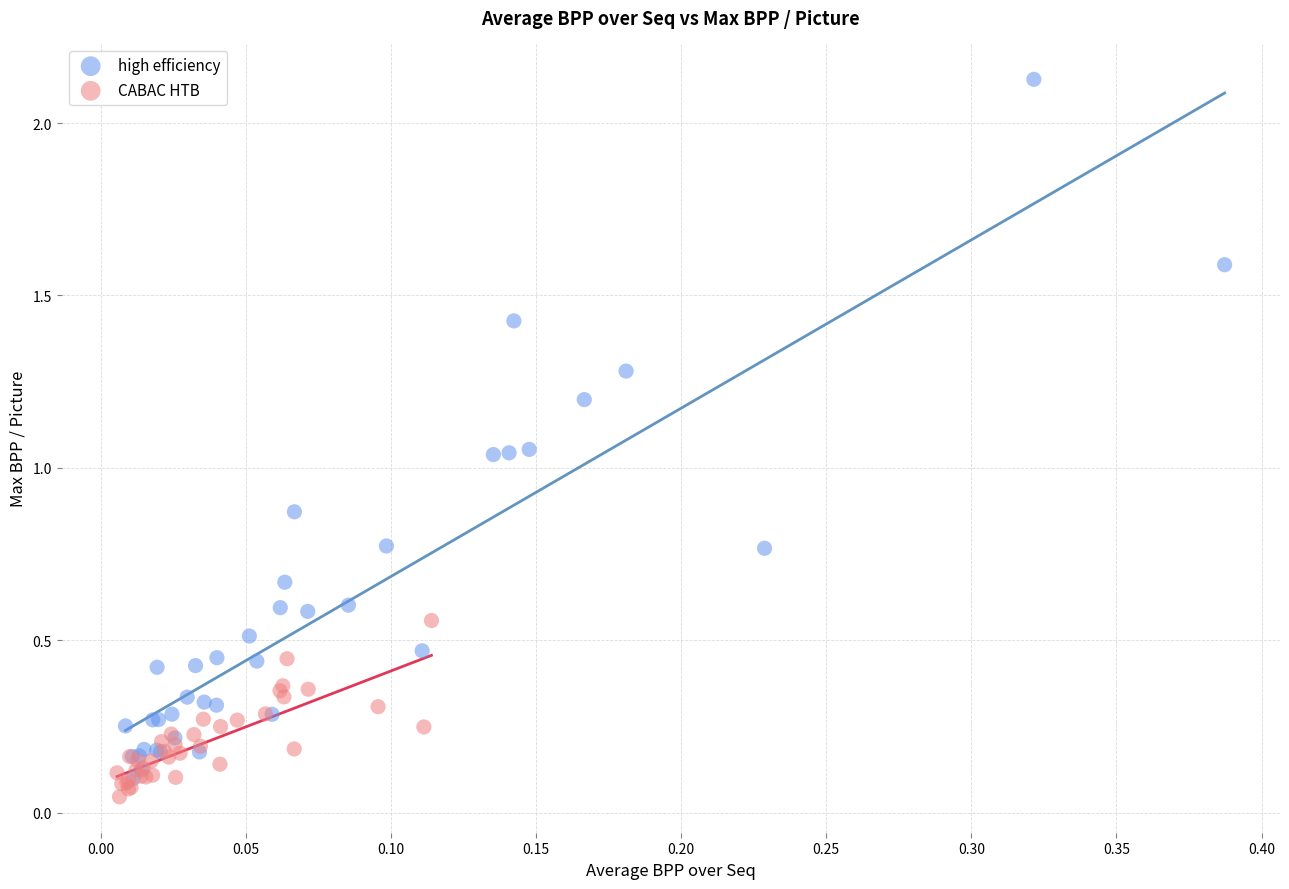

Which series has the widest spread of Y values?

high efficiency